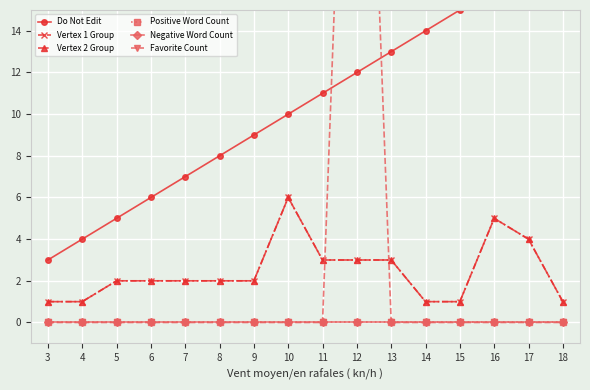

Which series has the largest range (max minus min)?

Favorite Count